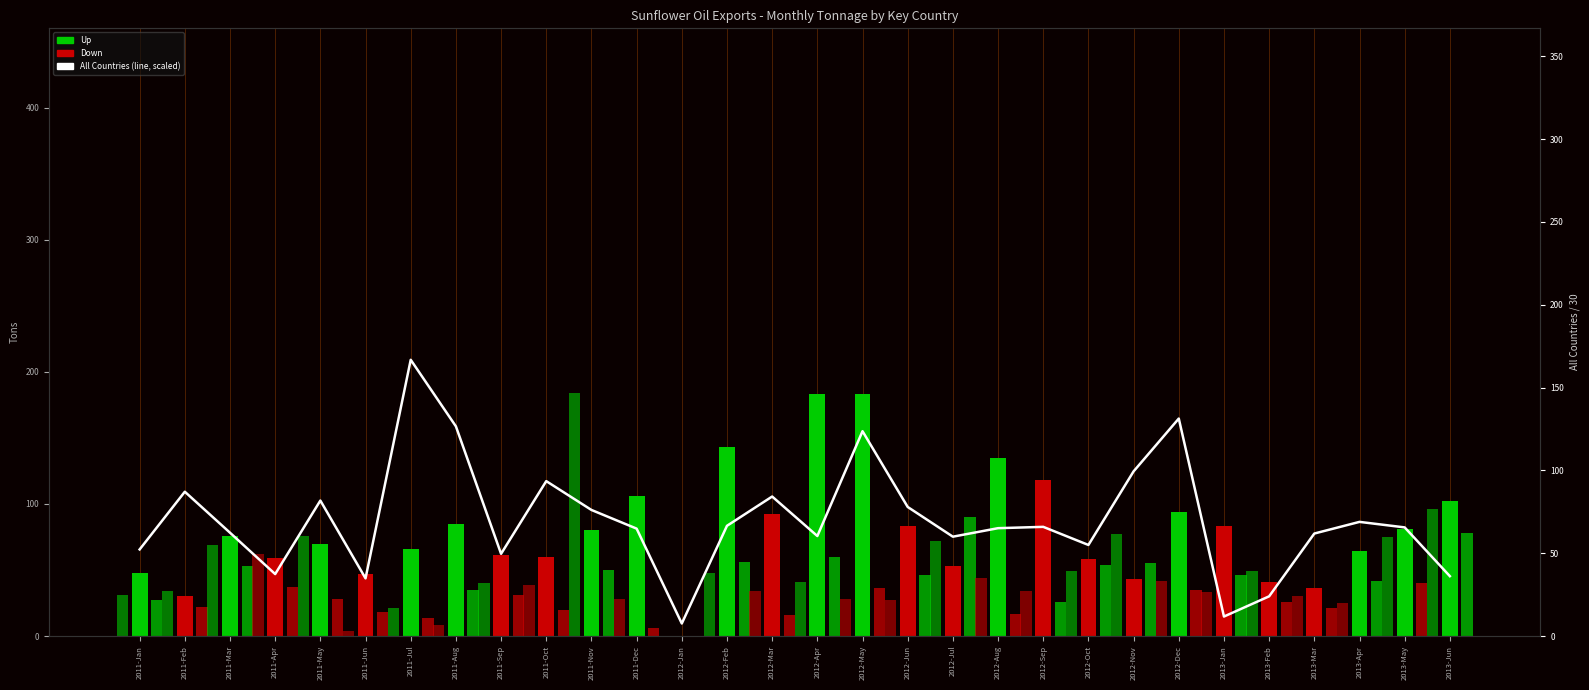

List the labels in order of value, smallest first.

2012-Jan, 2013-Jan, 2013-Feb, 2011-Jun, 2013-Jun, 2011-Apr, 2011-Sep, 2011-Jan, 2012-Oct, 2012-Jul, 2012-Apr, 2013-Mar, 2011-Mar, 2011-Dec, 2012-Aug, 2013-May, 2012-Sep, 2012-Feb, 2013-Apr, 2011-Nov, 2012-Jun, 2011-May, 2012-Mar, 2011-Feb, 2011-Oct, 2012-Nov, 2012-May, 2011-Aug, 2012-Dec, 2011-Jul